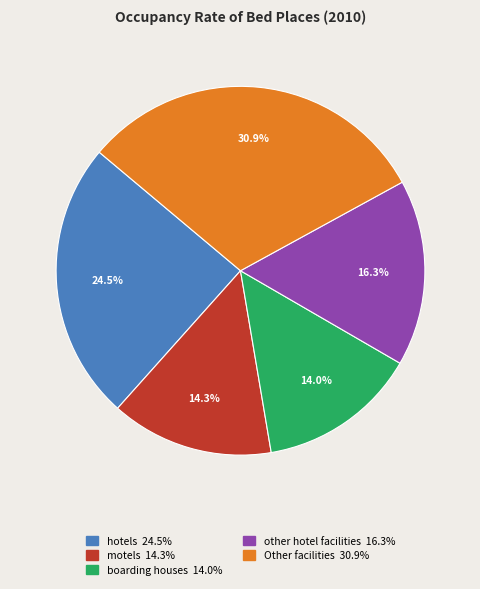

Is there a majority slice in this chart?

No